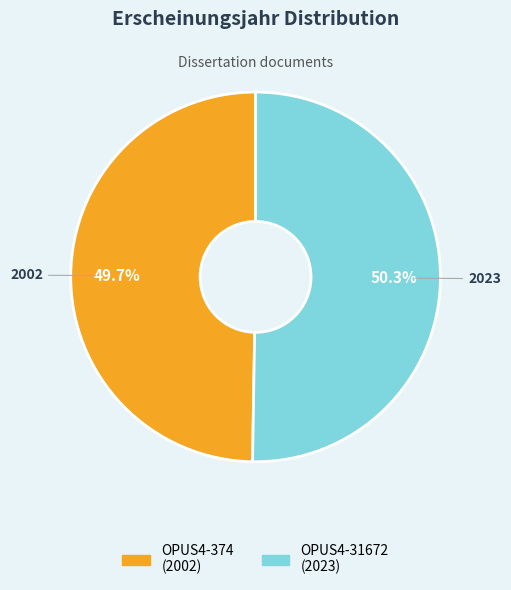

Which slice represents more than half of the pie?

OPUS4-31672